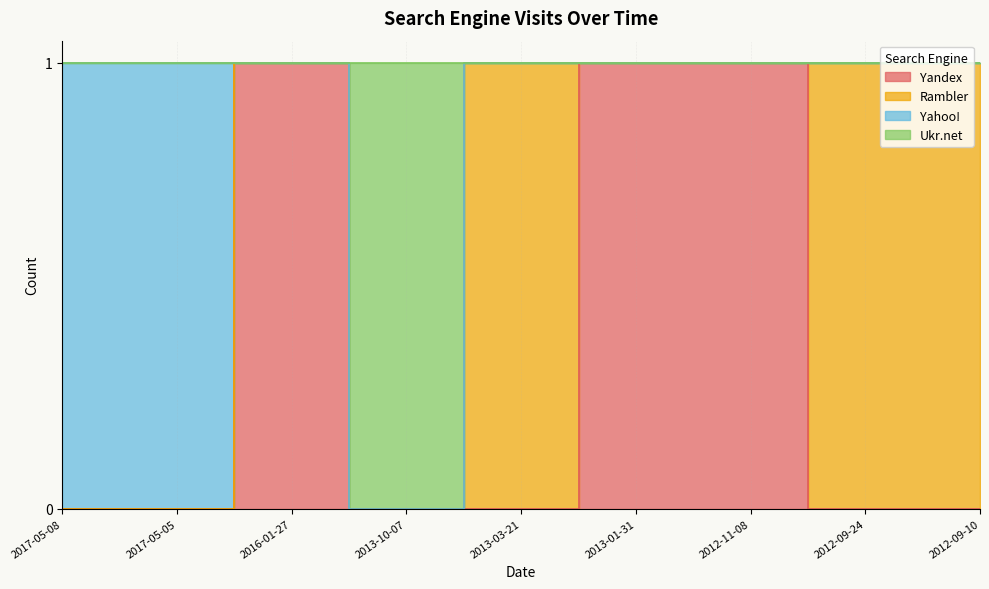

At which label is Yandex closest to 0?

2017-05-08